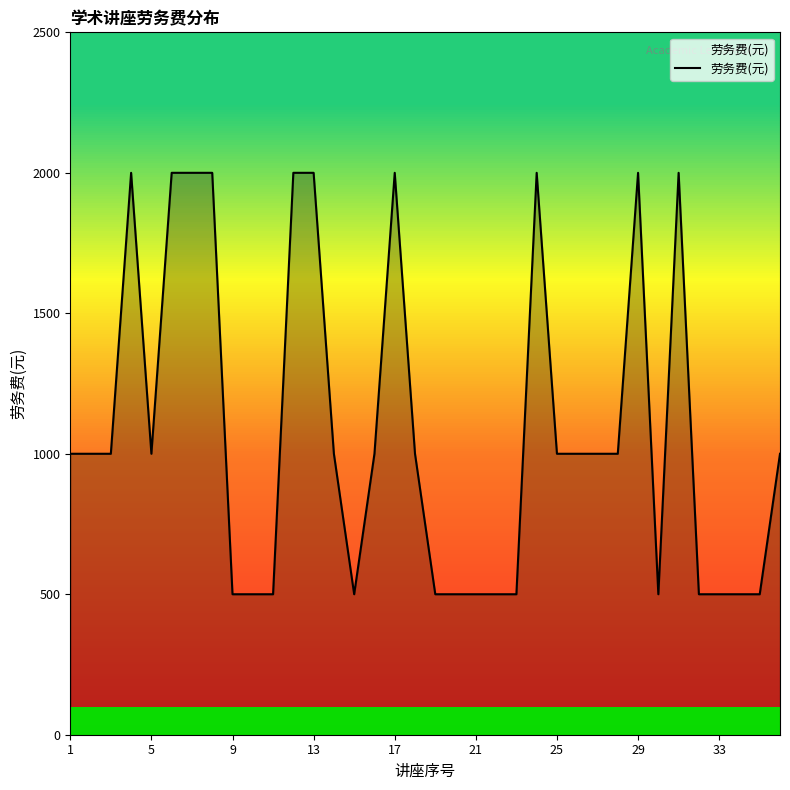

What is the smallest value displayed?

500